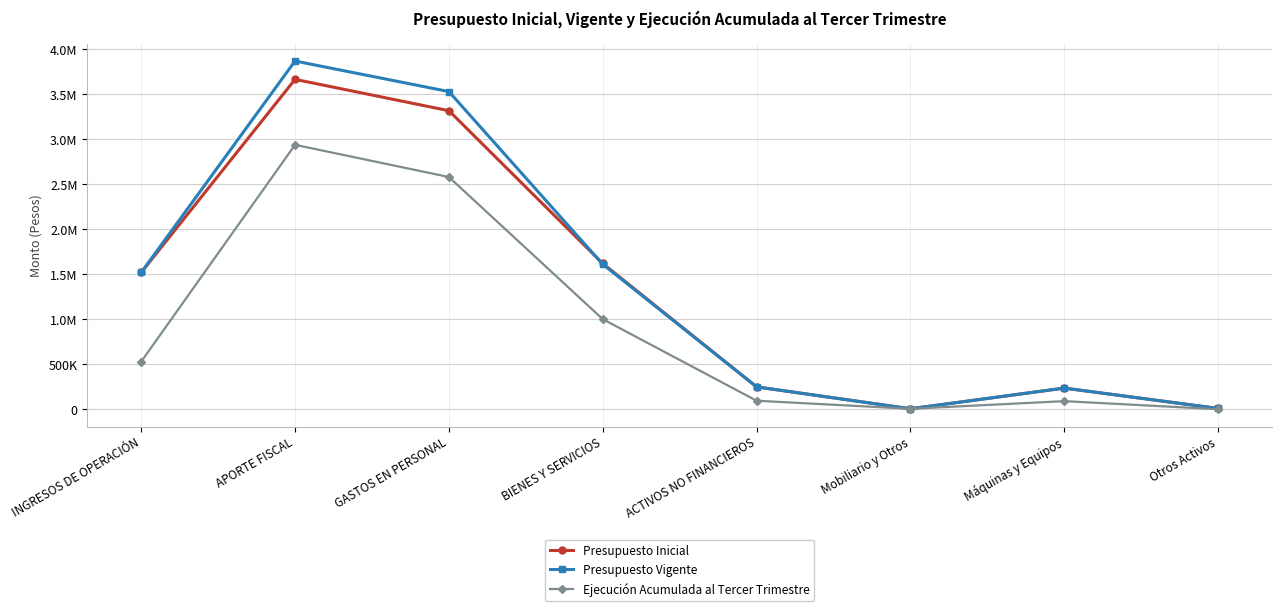

Read the Presupuesto Inicial value at ACTIVOS NO FINANCIEROS.

248312